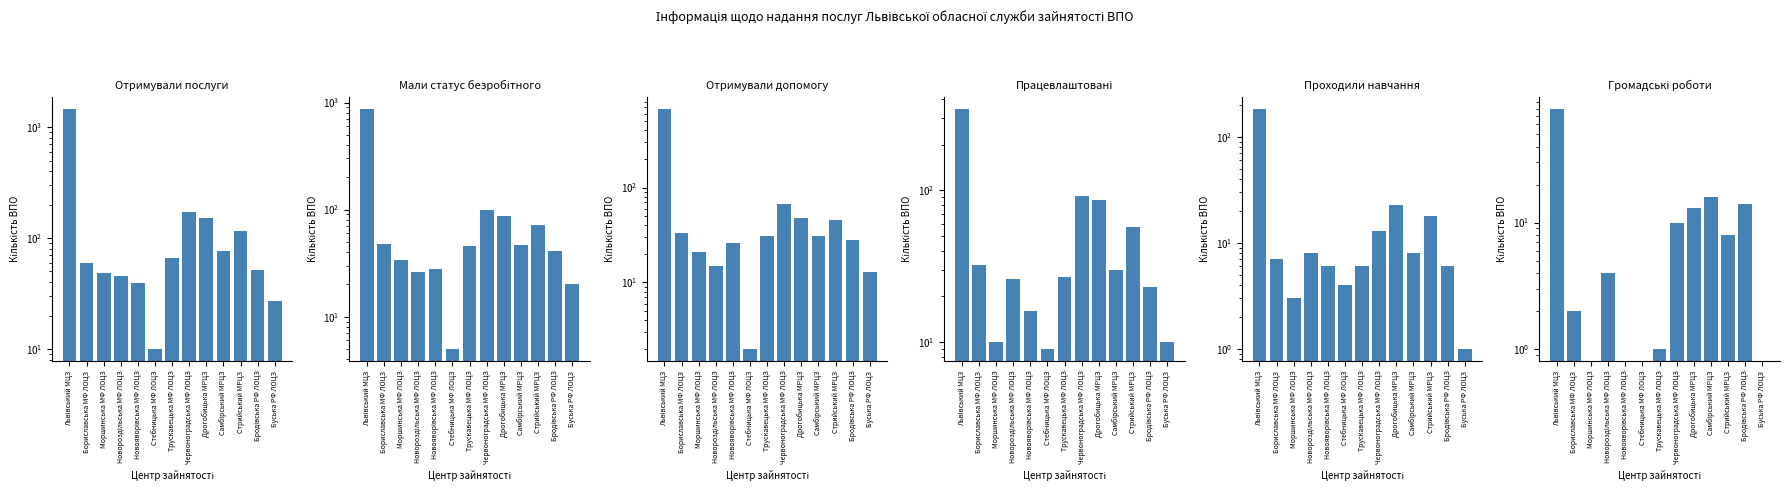

Between Львівський МЦЗ and Дрогобицька МРЦЗ, which series saw the biggest shift?

Отримували послуги